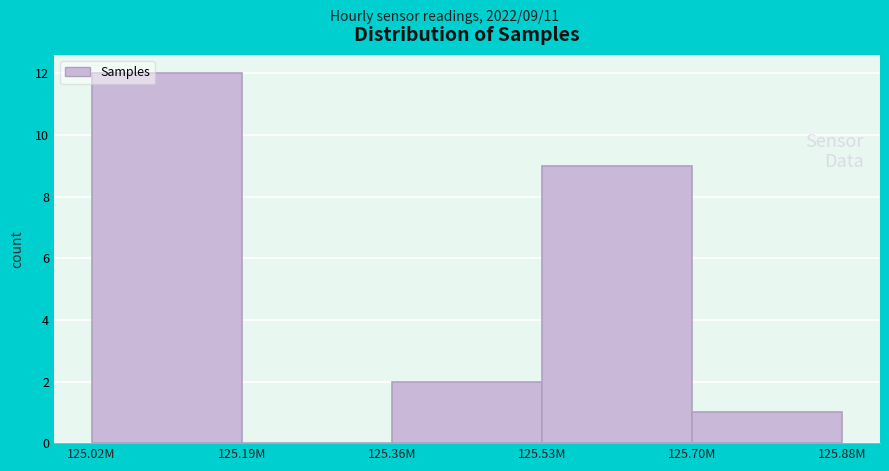

Reading right to left, list all the values displayed in this chart.

125.70M=1	125.53M=9	125.36M=2	125.19M=0	125.02M=12